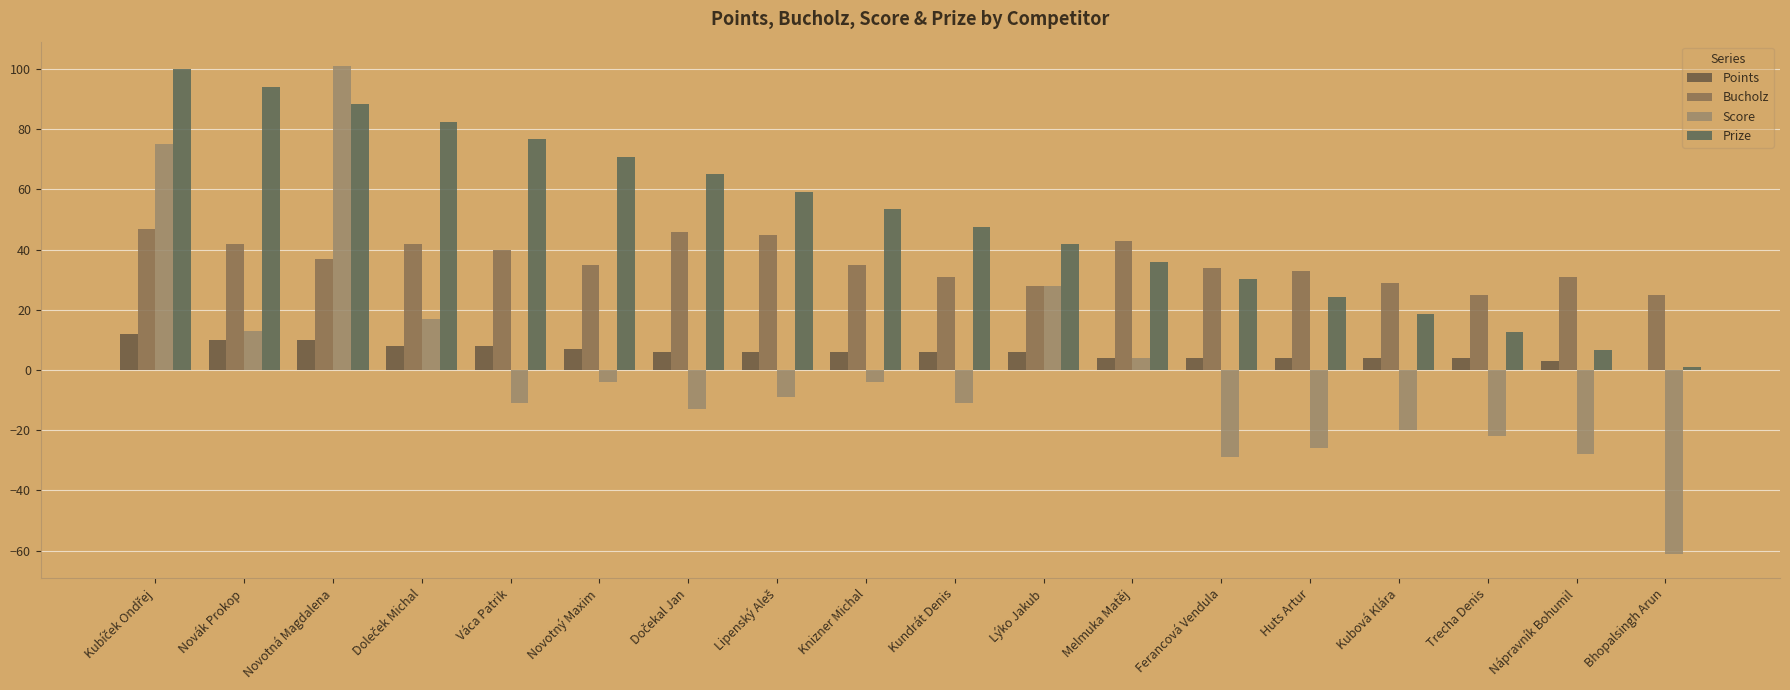

How many groups of bars are there?

18